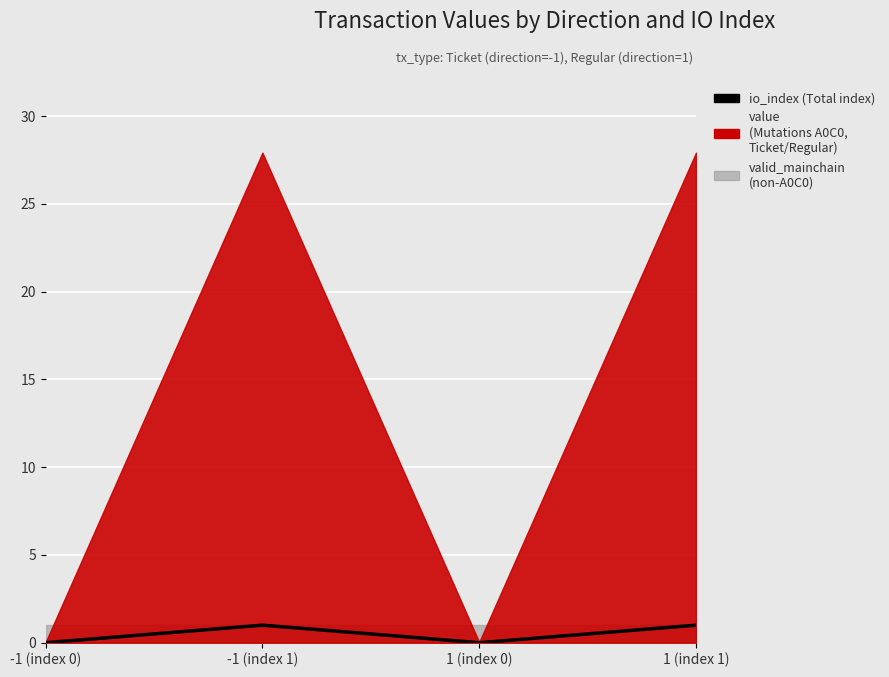

Rank the categories by value from lowest to highest.

-1 (index 0), 1 (index 0), -1 (index 1), 1 (index 1)